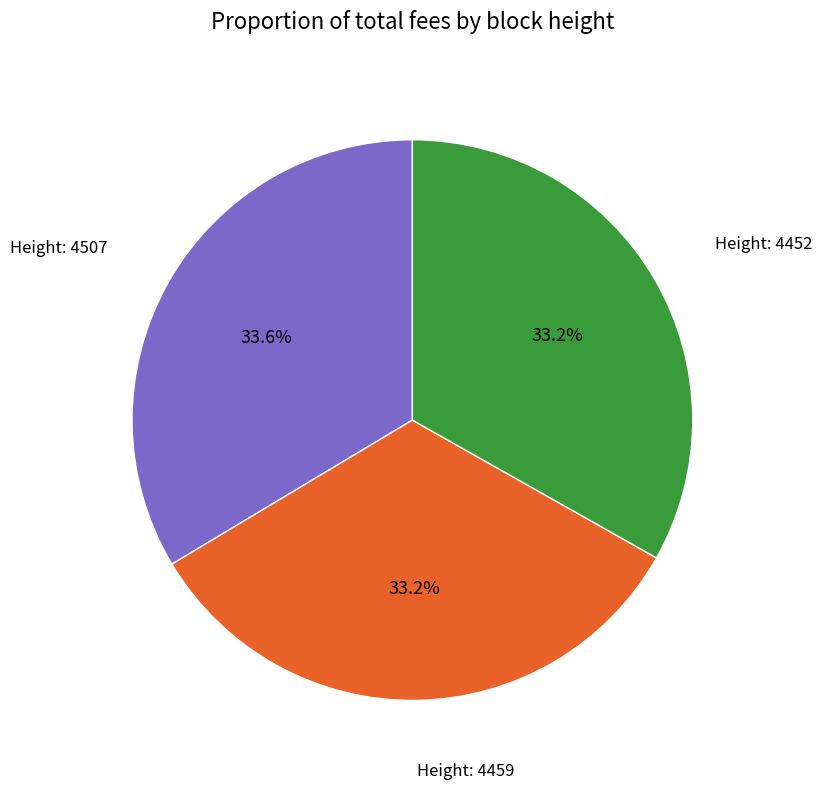

How many segments does this pie chart have?

3